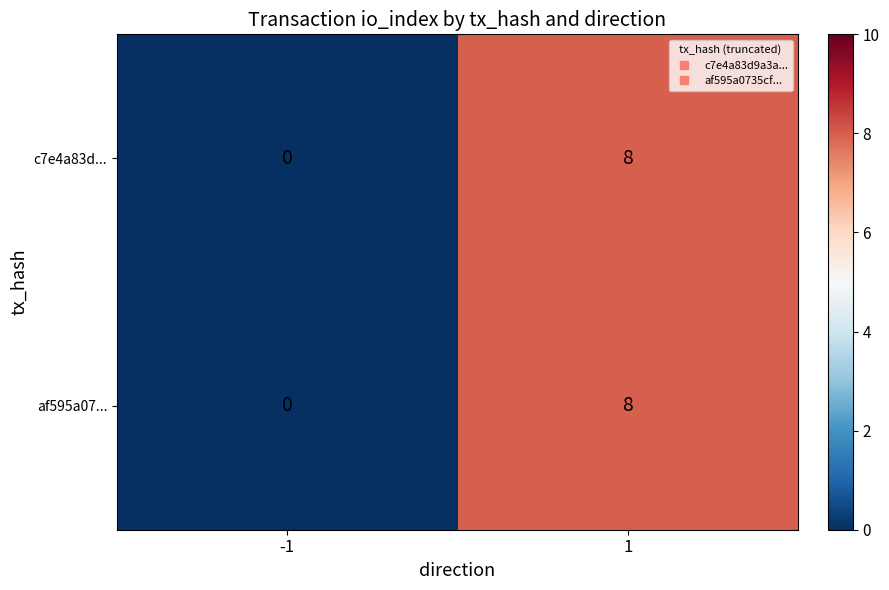

Count the number of data series in this chart.

2